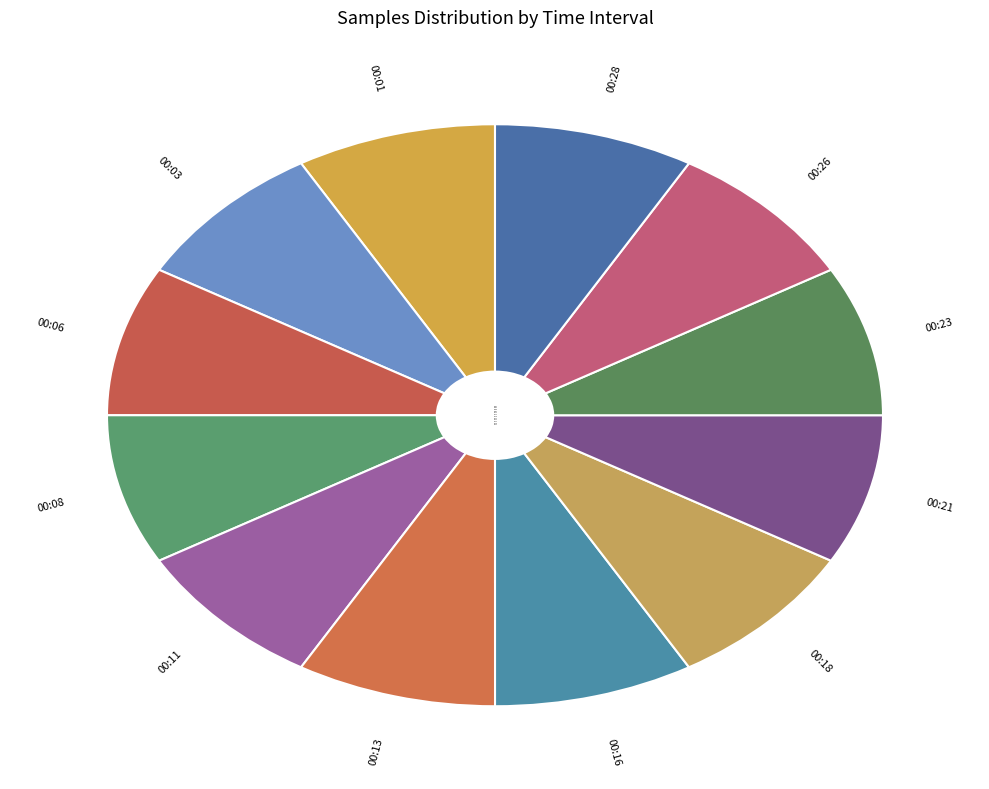

What is the ratio of the value at 00:23 to the value at 00:13?

1.0